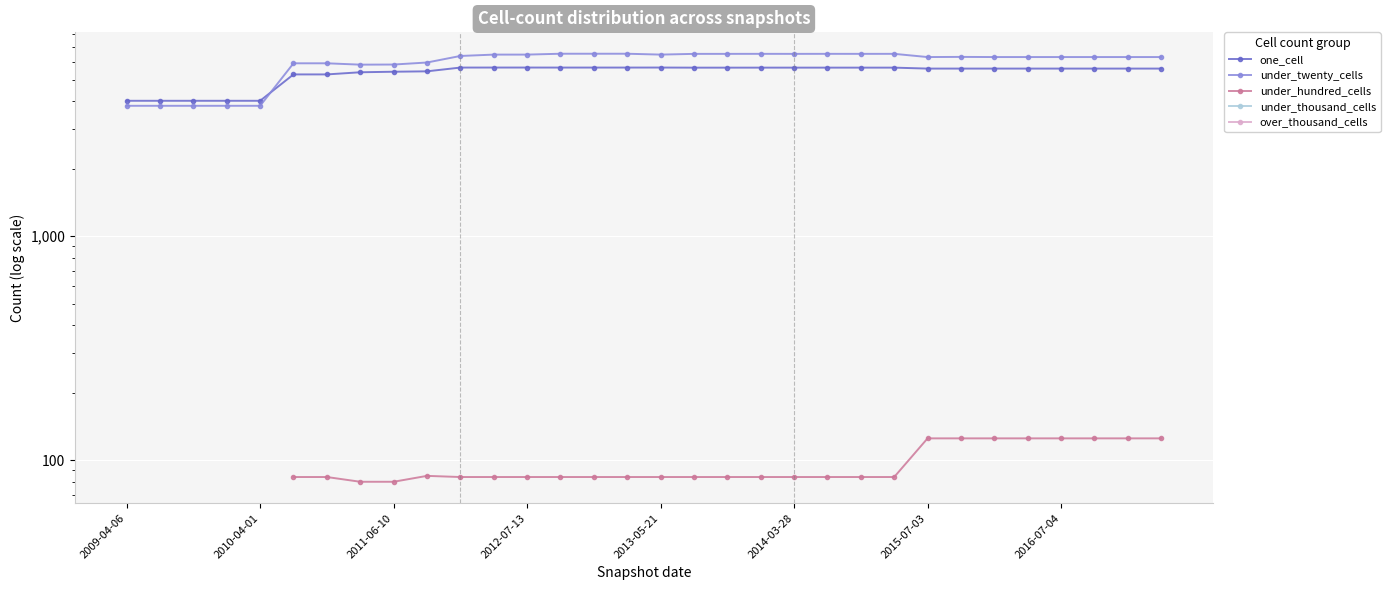

What is the label of the 1st point from the left?

2009-04-06